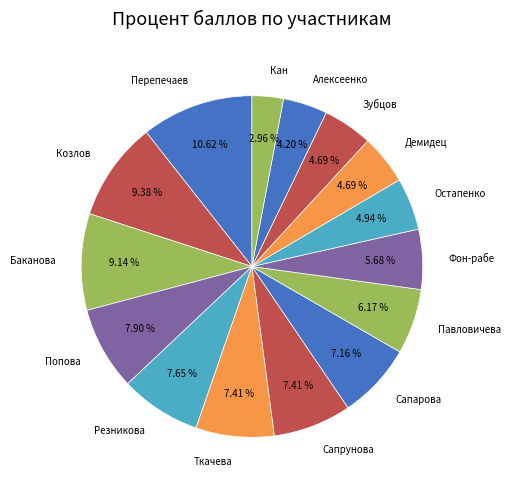

Is there a majority slice in this chart?

No